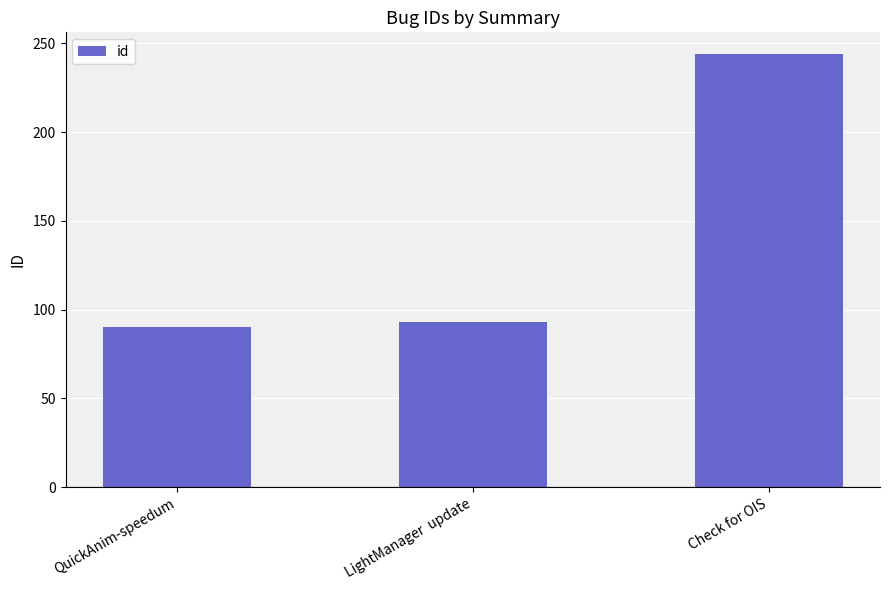

Reading left to right, extract all data points from this chart.

90	93	244